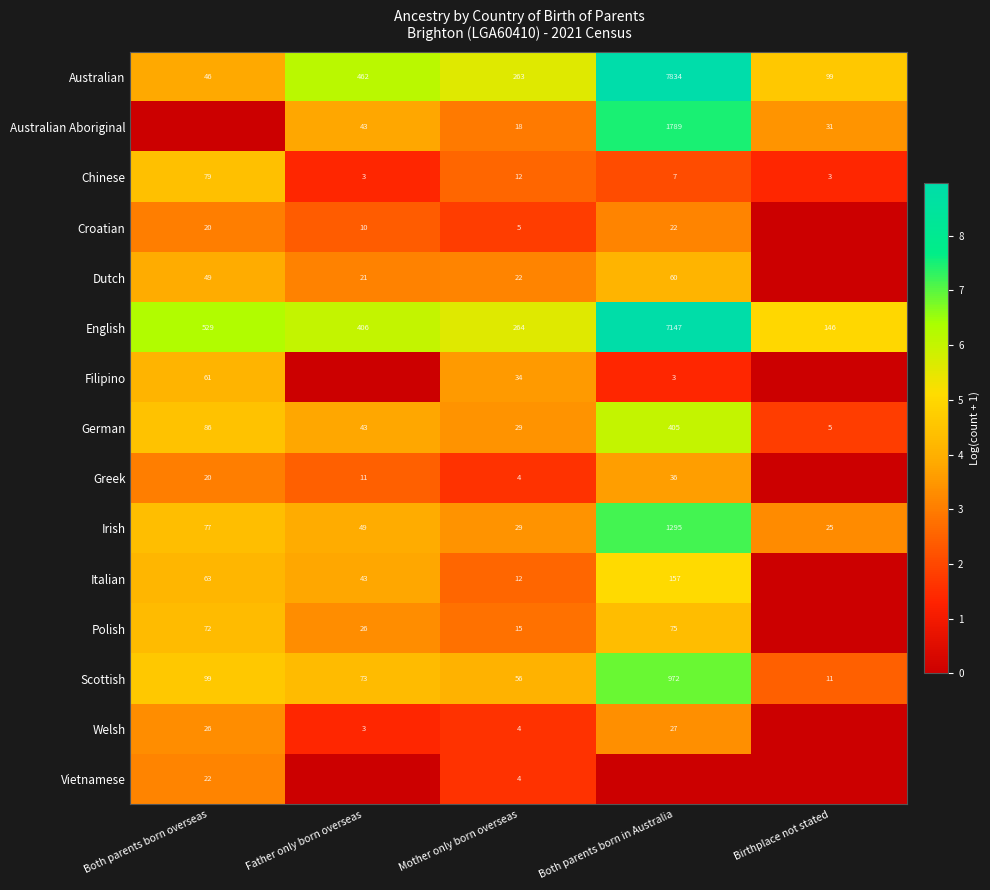

What is the difference between the Dutch values at Both parents born in Australia and Mother only born overseas?

38